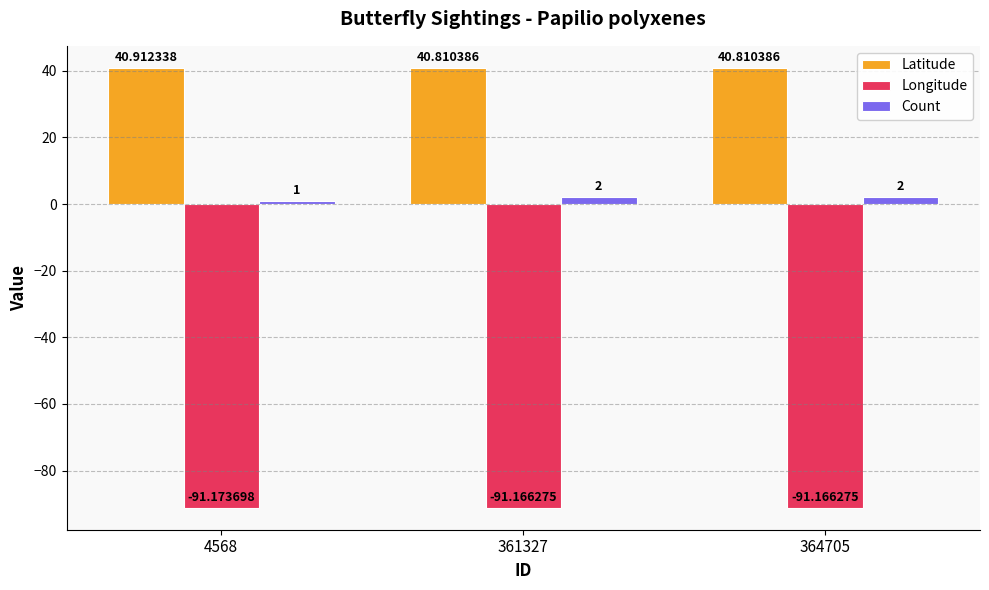

The value of Longitude at 364705 is -60.4. True or false?

False